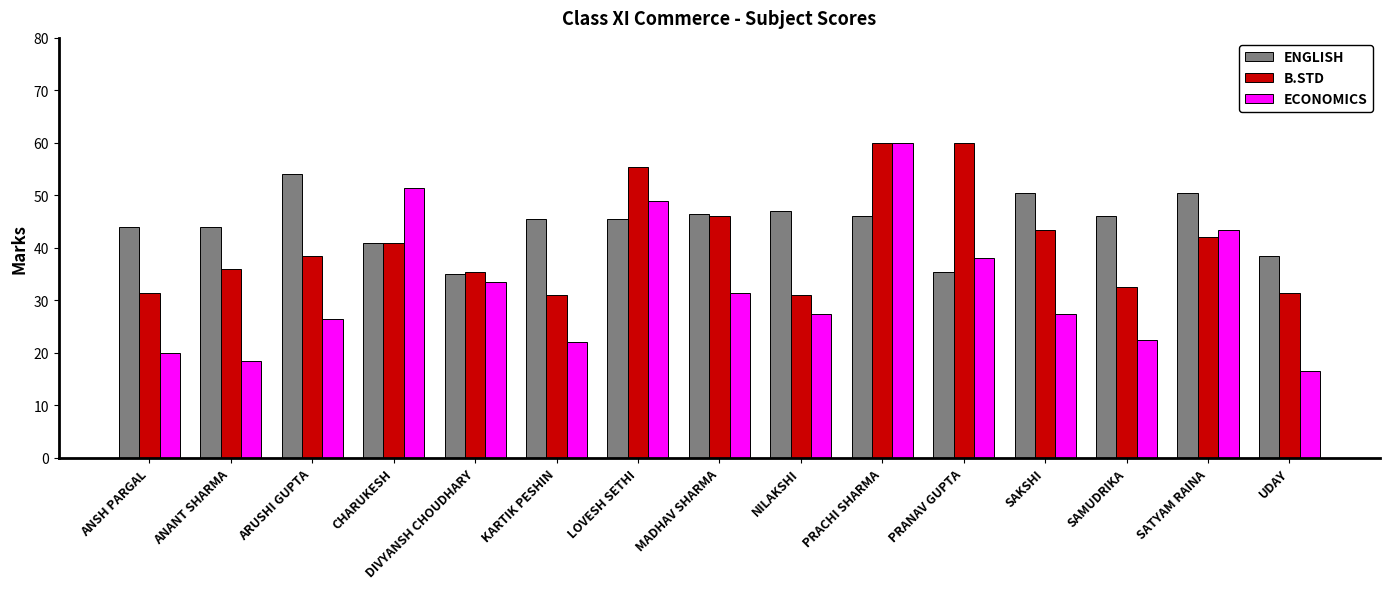

How many bars are there in total?

45